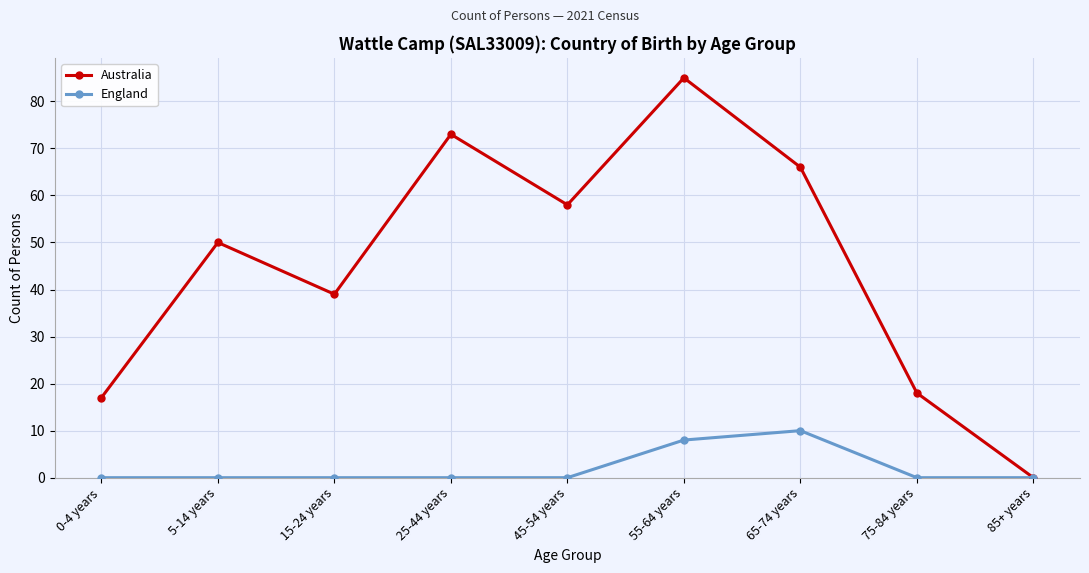

Reading left to right, list all the values displayed in this chart.

Australia: 0-4 years=17	5-14 years=50	15-24 years=39	25-44 years=73	45-54 years=58	55-64 years=85	65-74 years=66	75-84 years=18	85+ years=0
England: 0-4 years=0	5-14 years=0	15-24 years=0	25-44 years=0	45-54 years=0	55-64 years=8	65-74 years=10	75-84 years=0	85+ years=0